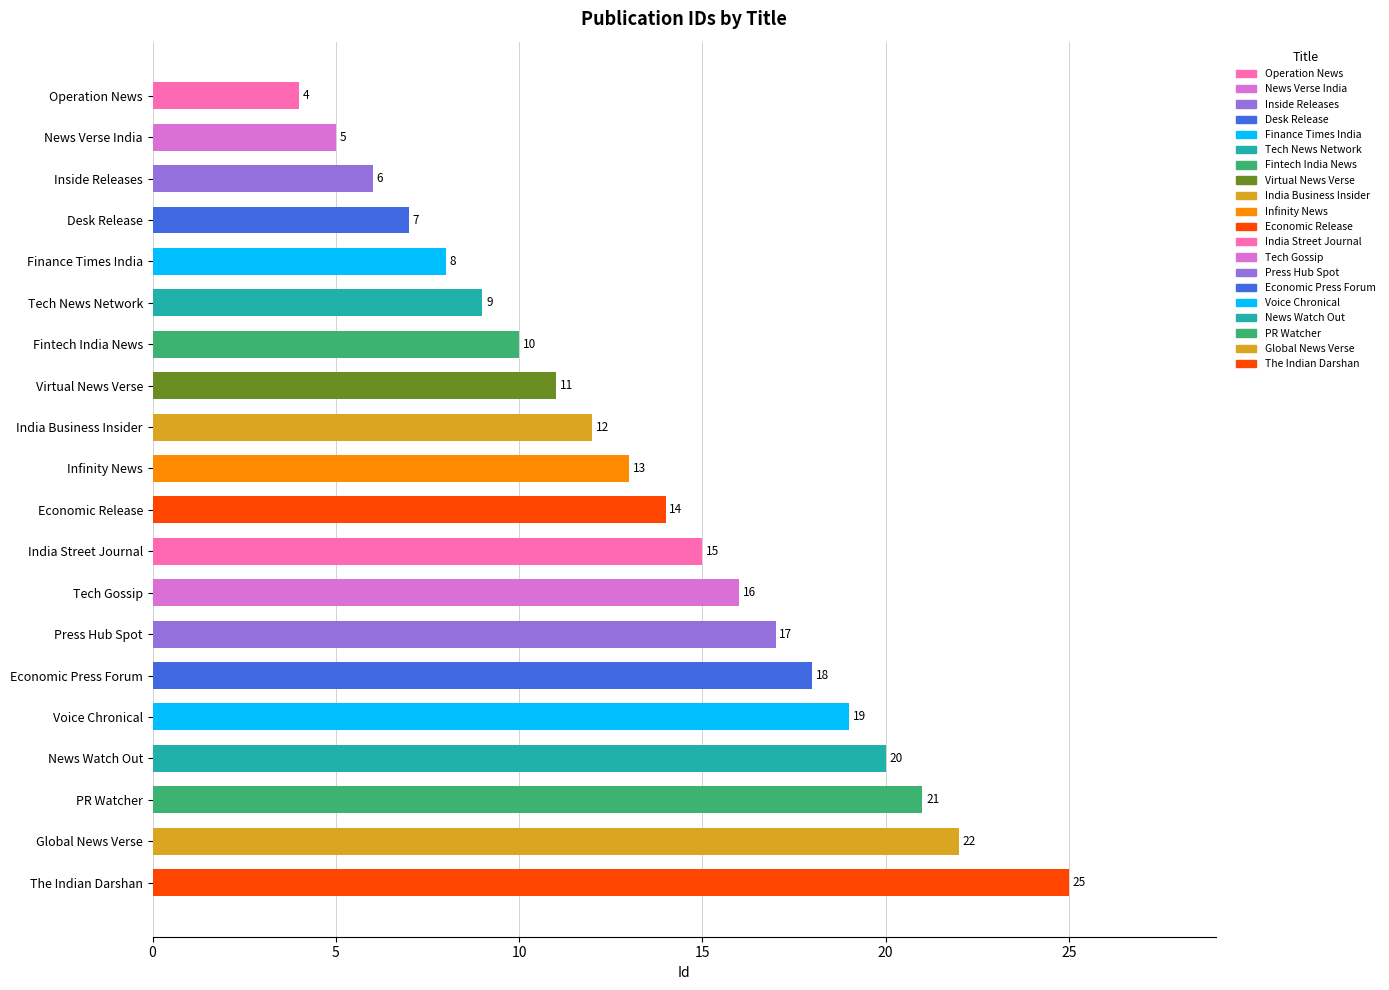

What is the smallest value displayed?

4